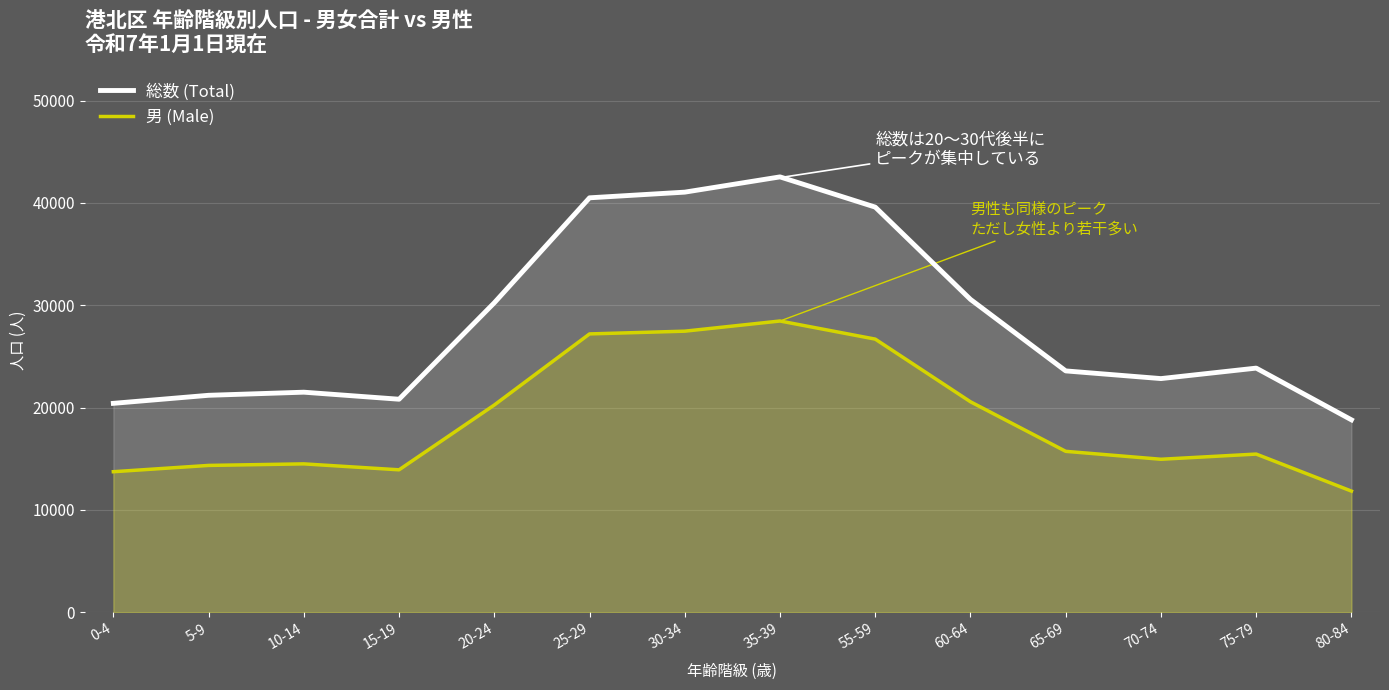

Between 35-39 and 20-24, which is larger?

35-39